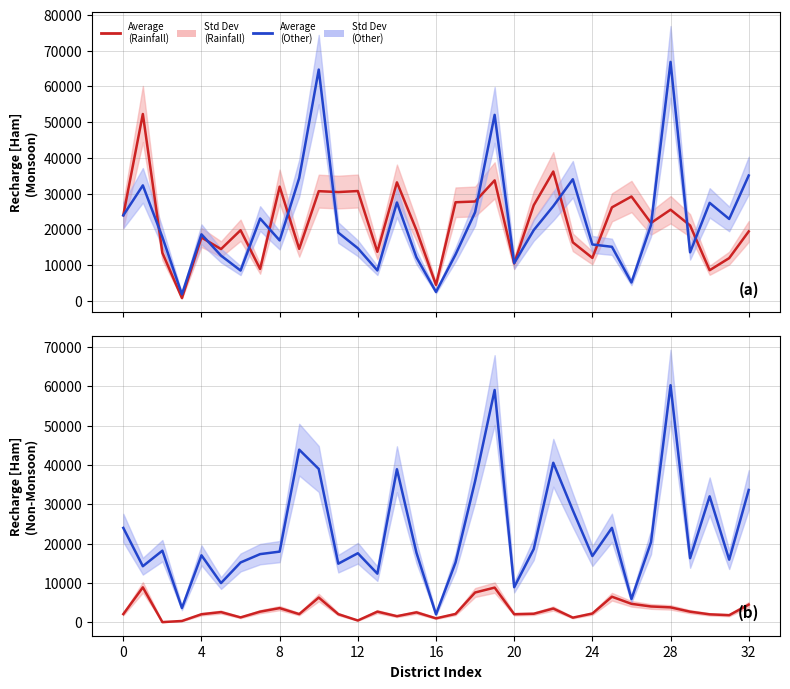

Which series changed the most between 10 and 17?

Monsoon Recharge (Other Sources)